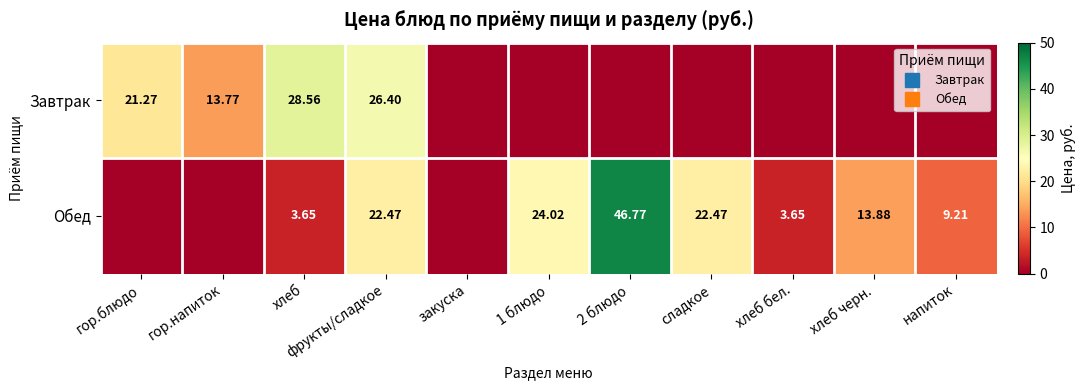

How many data points does each series have?

11